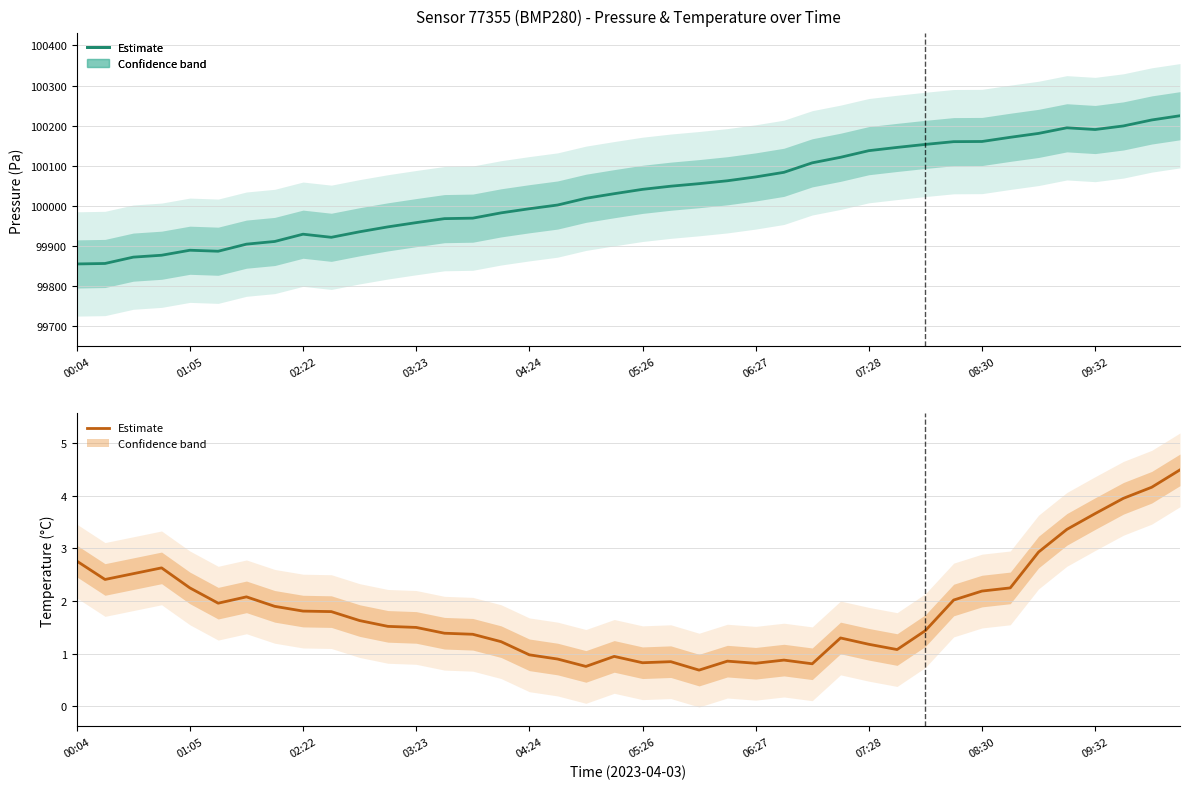

What is the greatest value displayed?

100224.9